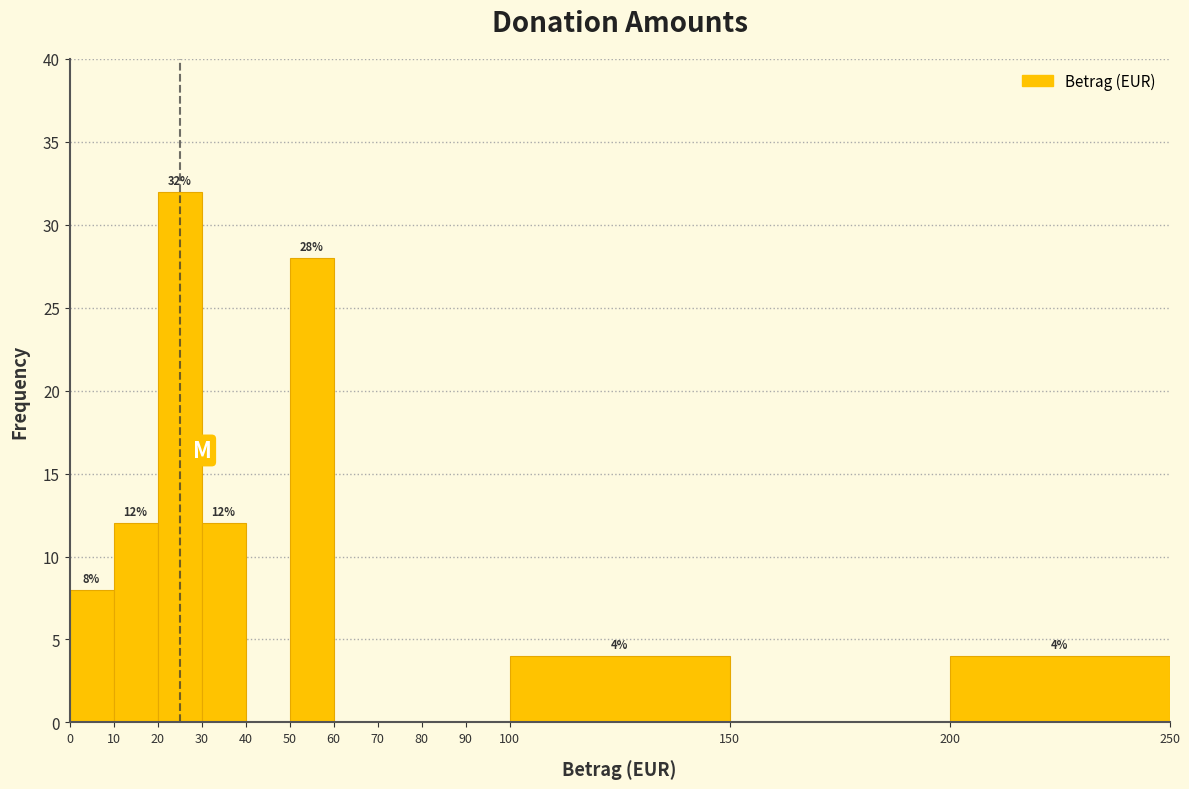

Which range on the x-axis has the tallest bar?

20 to 30